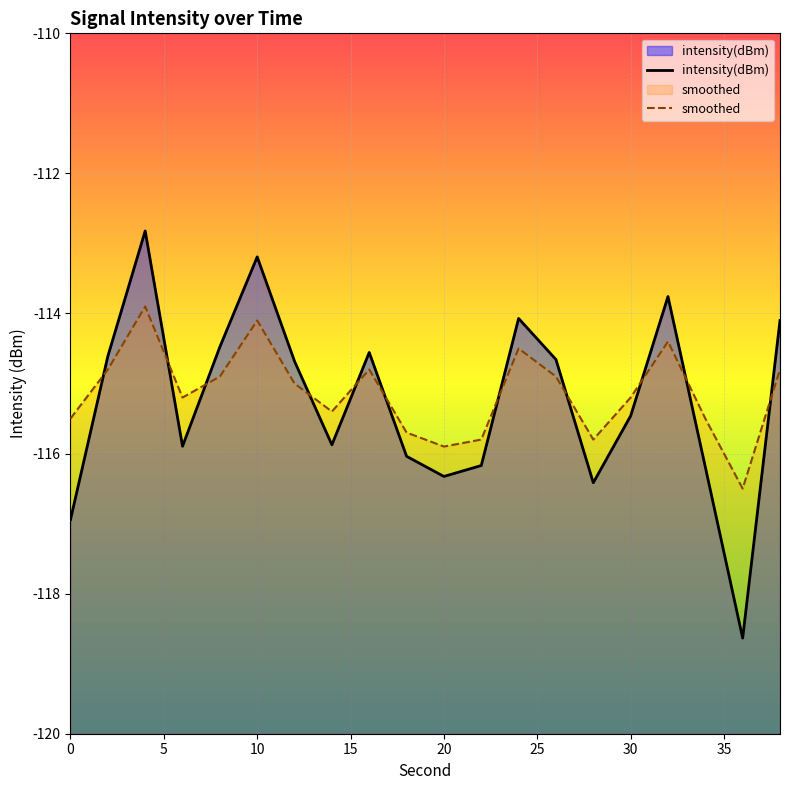

Which series ends up on top after the final intersection of intensity(dBm) and smoothed?

intensity(dBm)